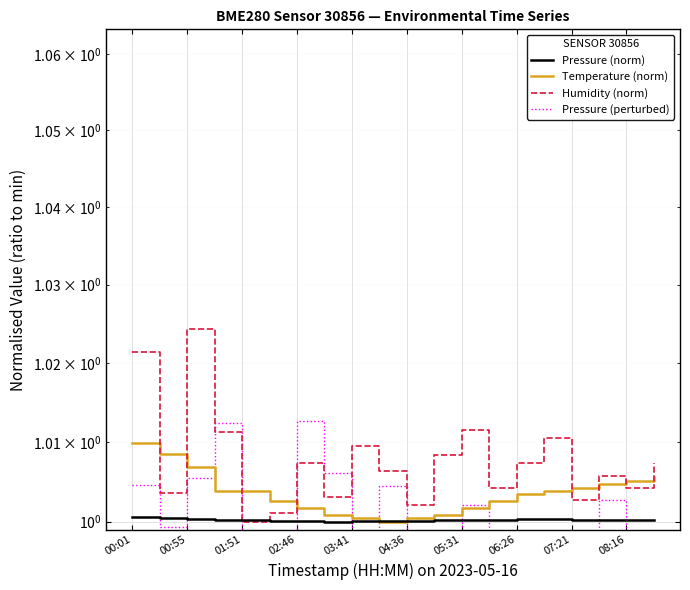

The value of Humidity (norm) at 06:26 is 1.0. True or false?

True